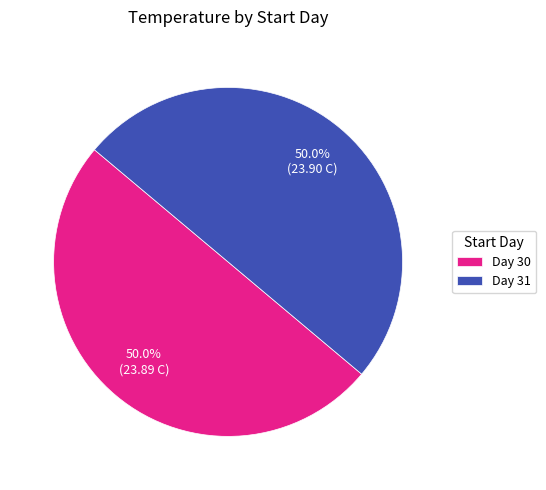

Count the number of slices in the pie.

2